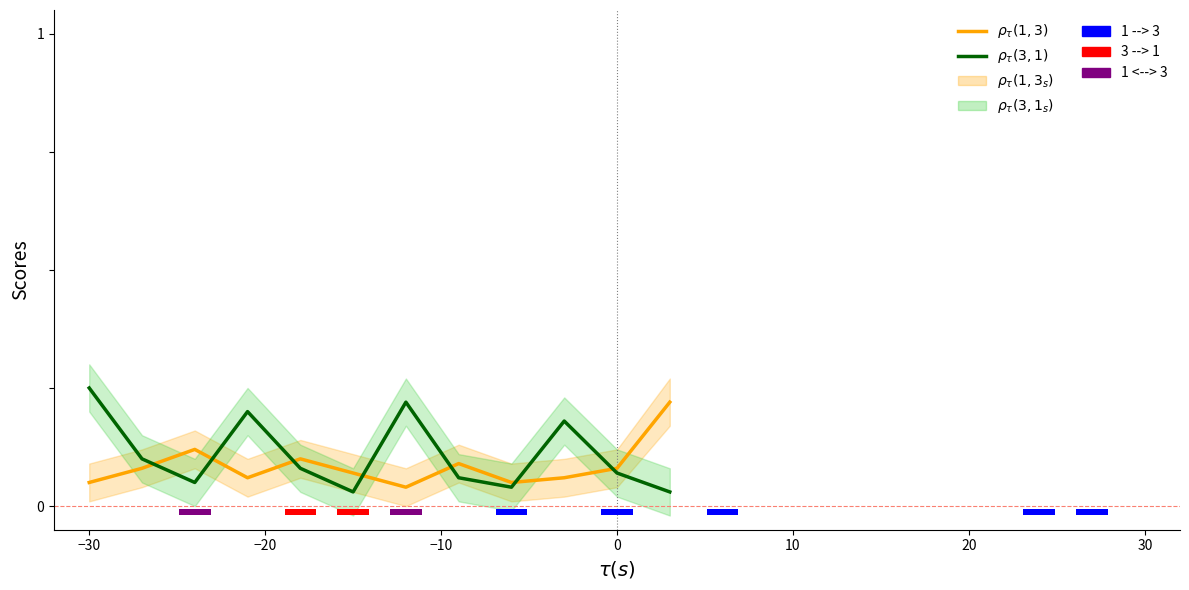

Rank the series at −20 from highest to lowest value.

$\rho_\tau(3,1)$, $\rho_\tau(1,3)$